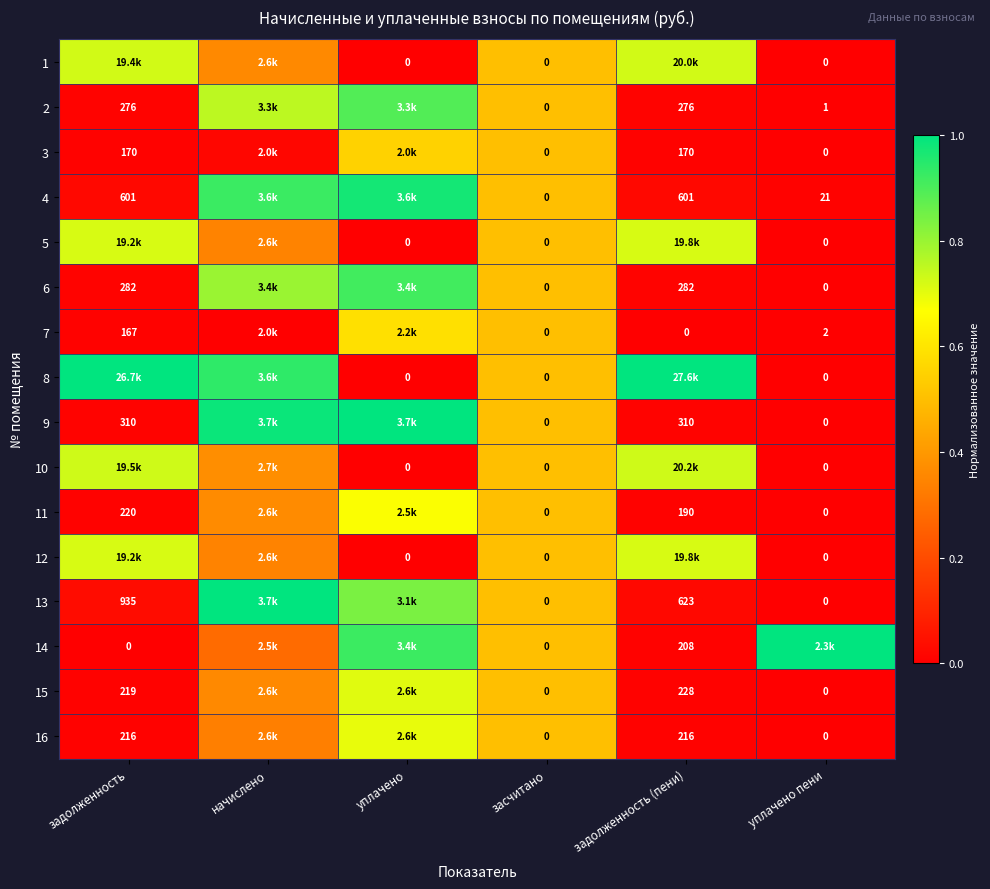

Is the value of 4 at засчитано greater than the value of 16 at задолженность?

No